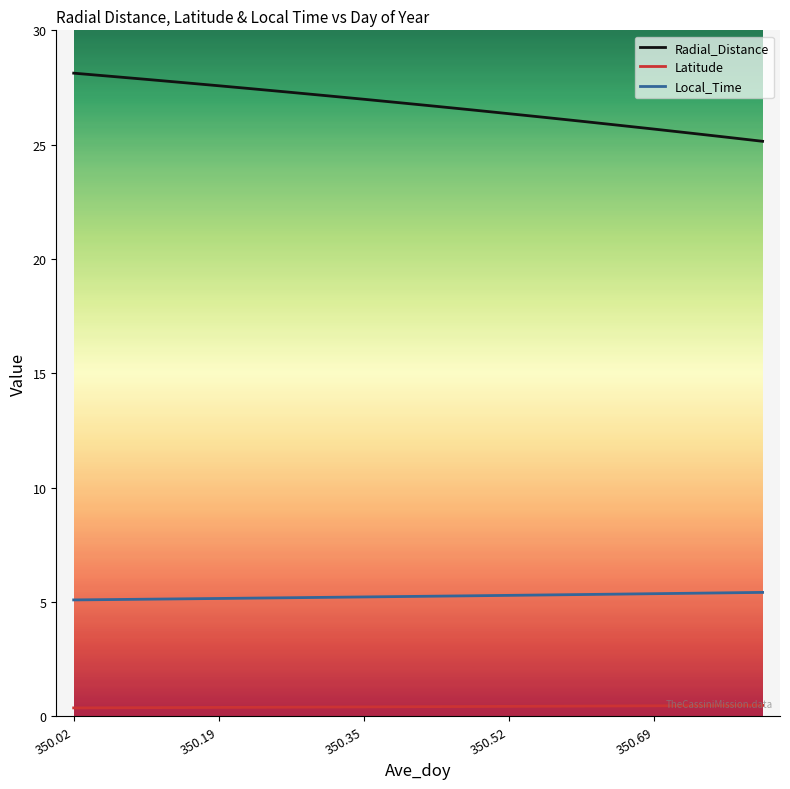

Rank the series by their average value, from lowest to highest.

Latitude, Local_Time, Radial_Distance